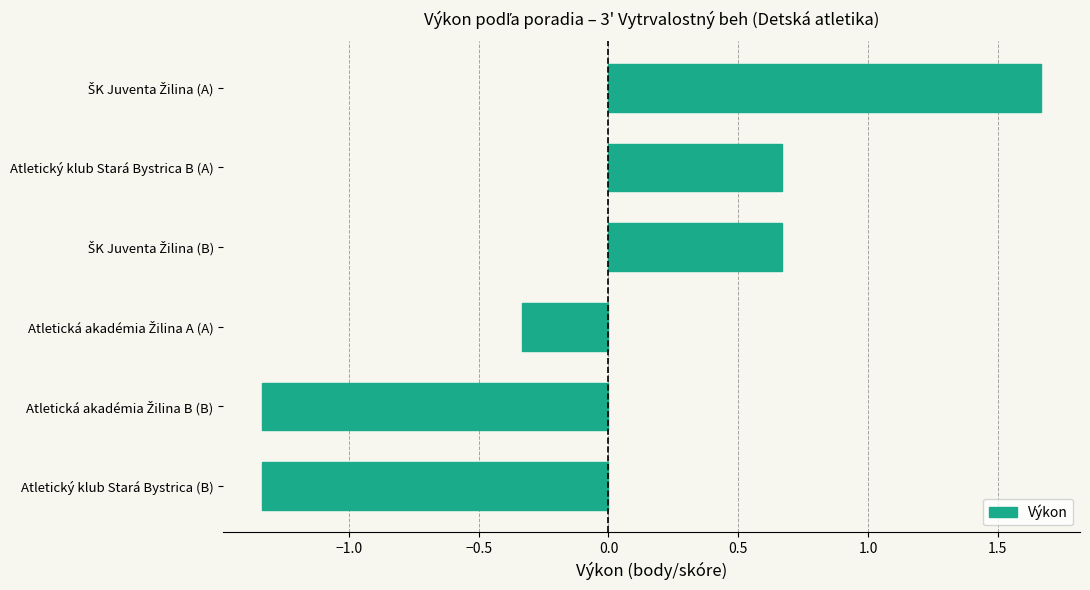

What is the difference between the maximum and minimum values?

3.0